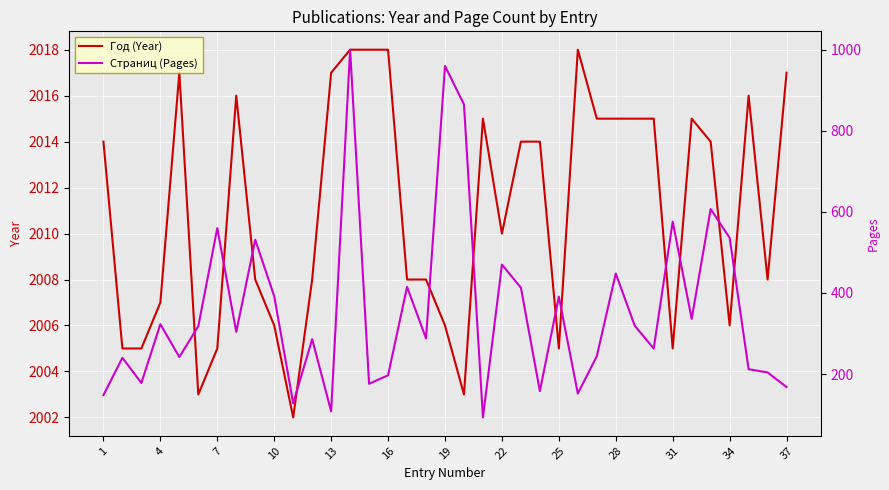

True or false: Год (Year) has a value of 2972 at 13.

False